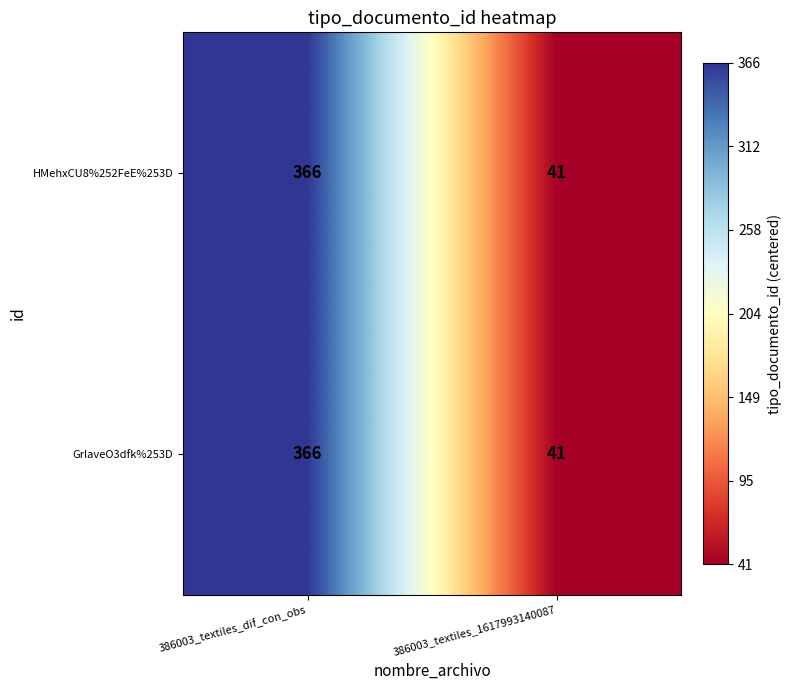

Reading right to left, extract all data points from this chart.

HMehxCU8%252FeE%253D: 41	366
GrlaveO3dfk%253D: 41	366